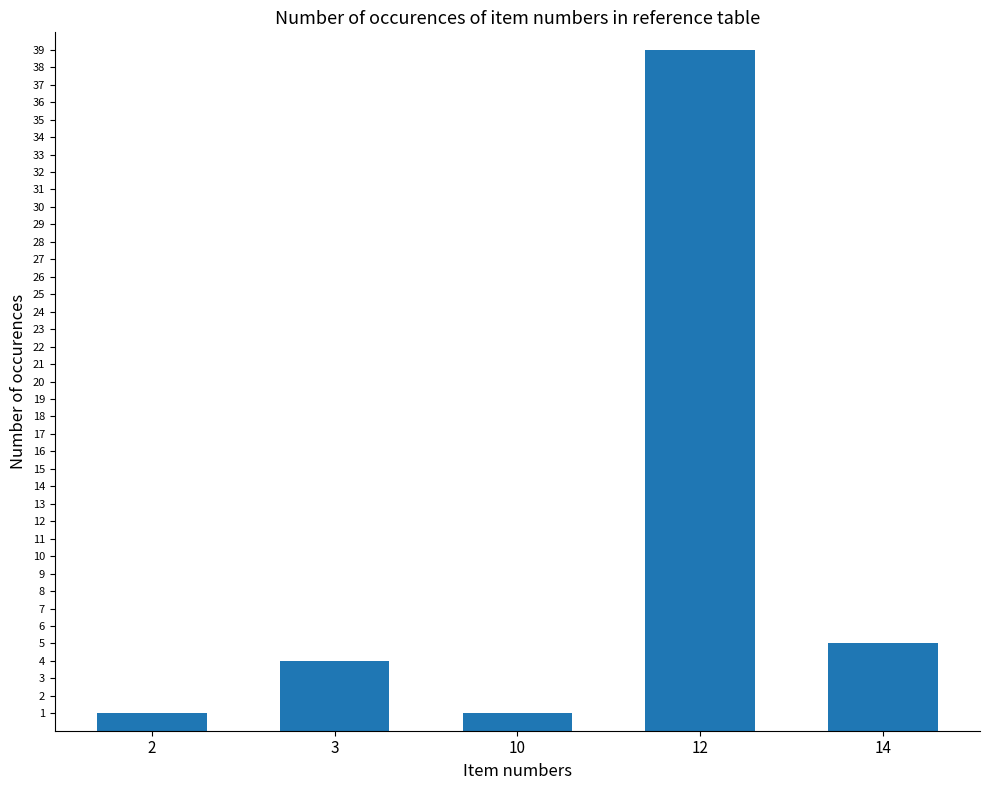

Reading right to left, list all the values displayed in this chart.

14=5	12=39	10=1	3=4	2=1